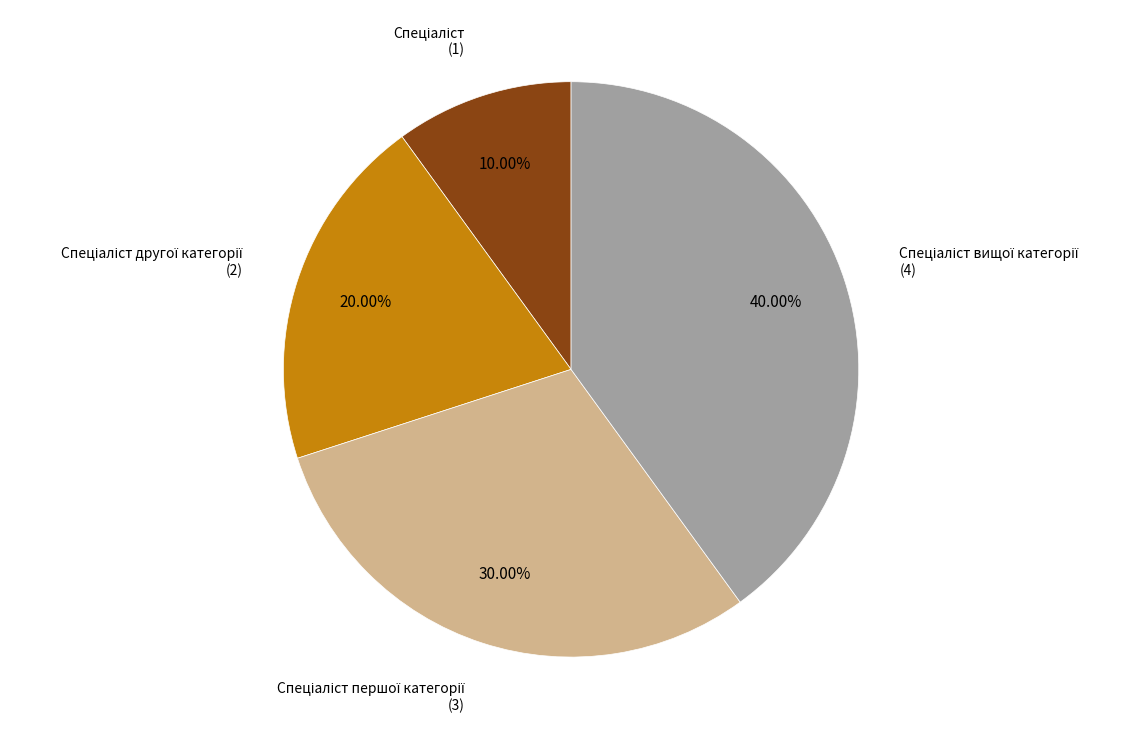

Is there a majority slice in this chart?

No